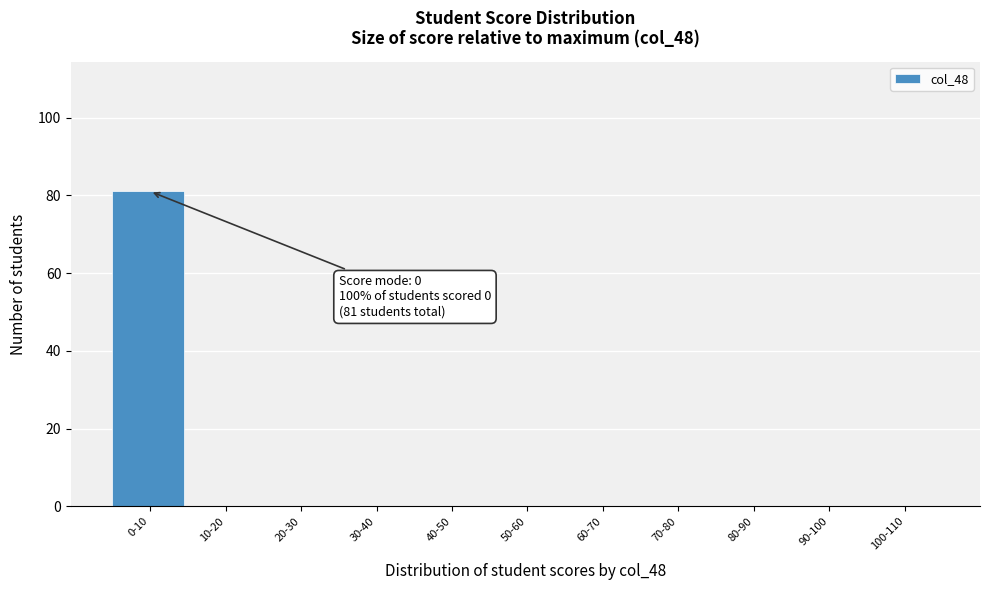

Reading right to left, transcribe all the data shown in this chart.

100-110=0	90-100=0	80-90=0	70-80=0	60-70=0	50-60=0	40-50=0	30-40=0	20-30=0	10-20=0	0-10=81